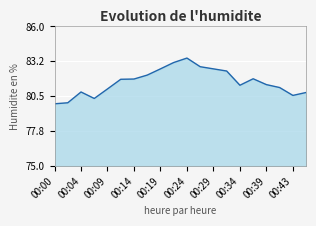

What is the smallest value displayed?

79.9